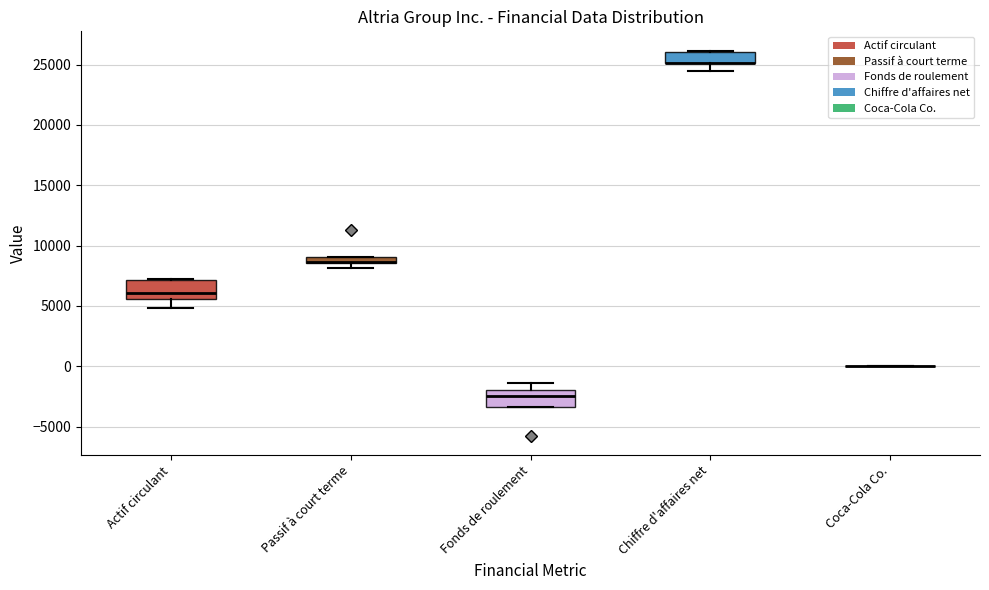

Where is the upper edge of the box for Passif à court terme on the y-axis? The values are not printed on the chart, so give them approximately, as read against the axis.

9000